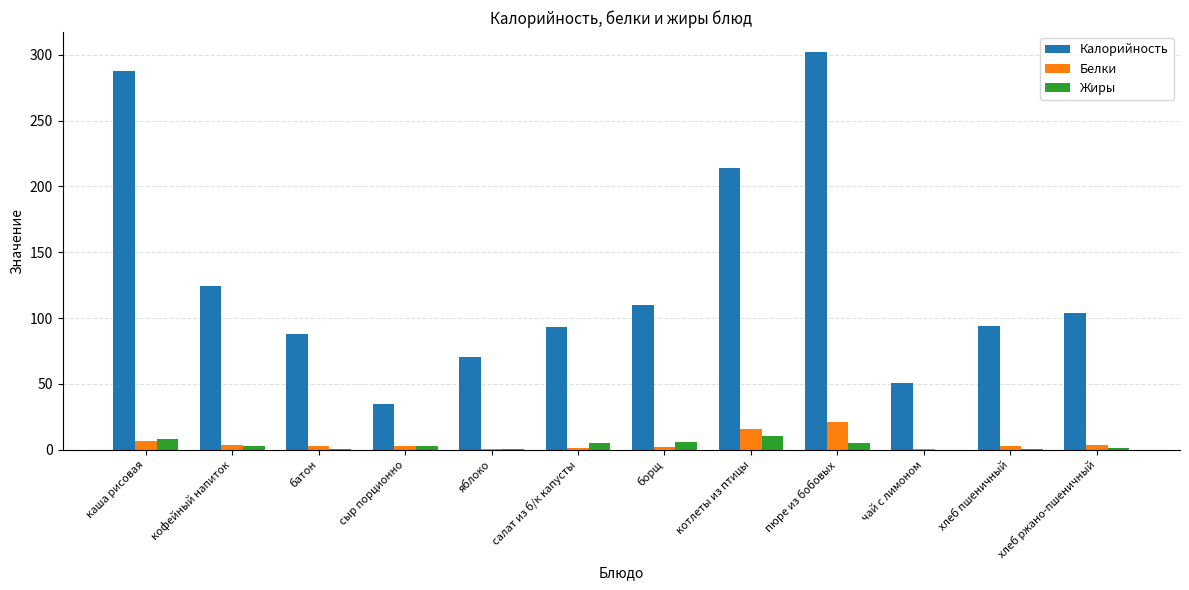

At which label does Жиры first exceed 2?

каша рисовая